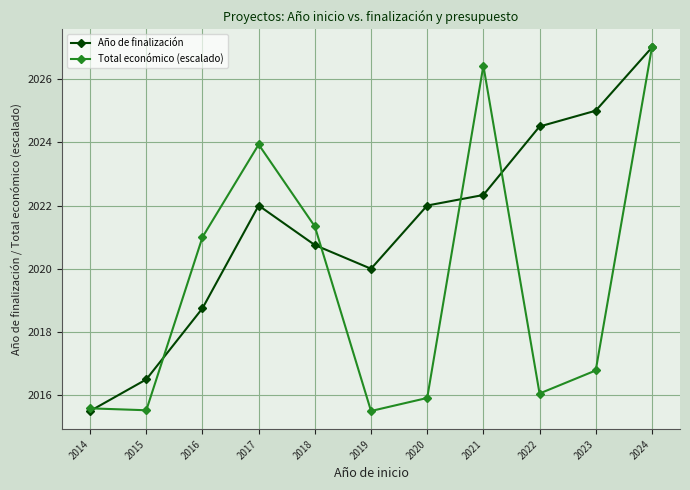

What is the maximum value shown in the chart?

2027.0